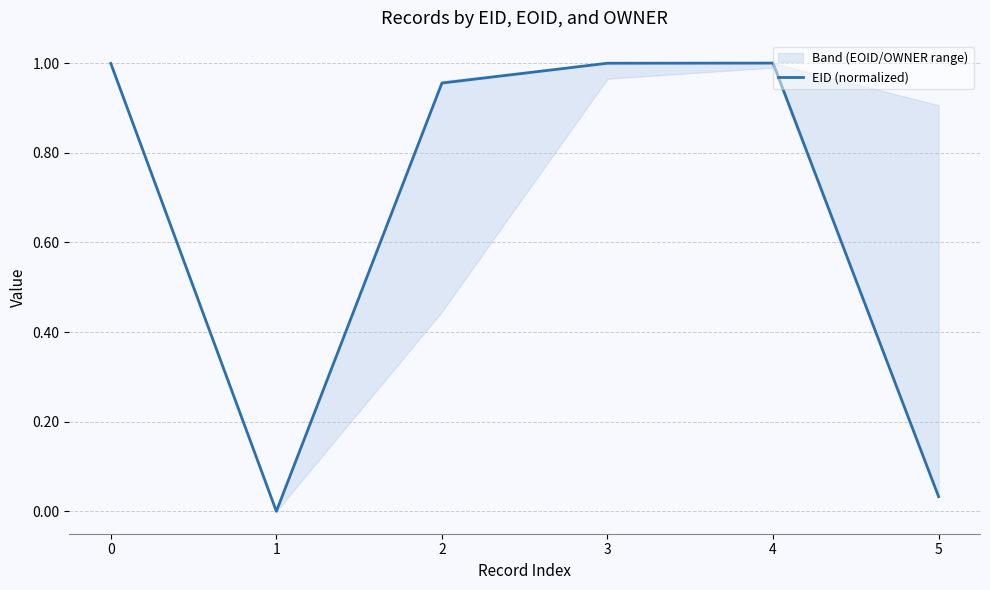

How many lines are shown in the chart?

1